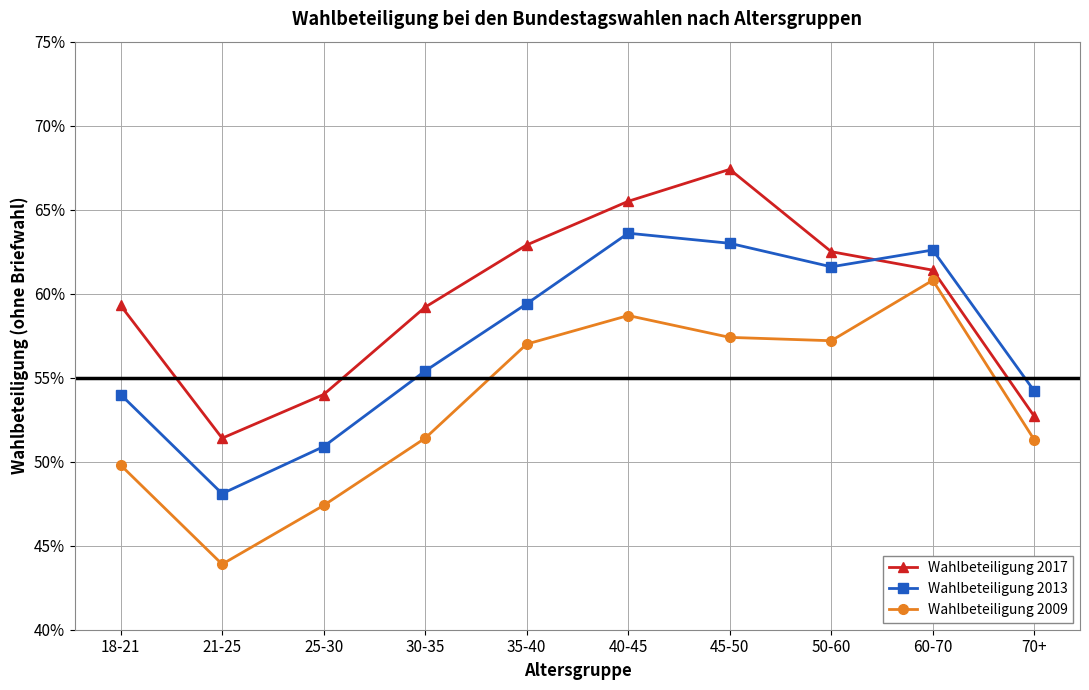

Rank the series at 21-25 from lowest to highest value.

Wahlbeteiligung 2009, Wahlbeteiligung 2013, Wahlbeteiligung 2017